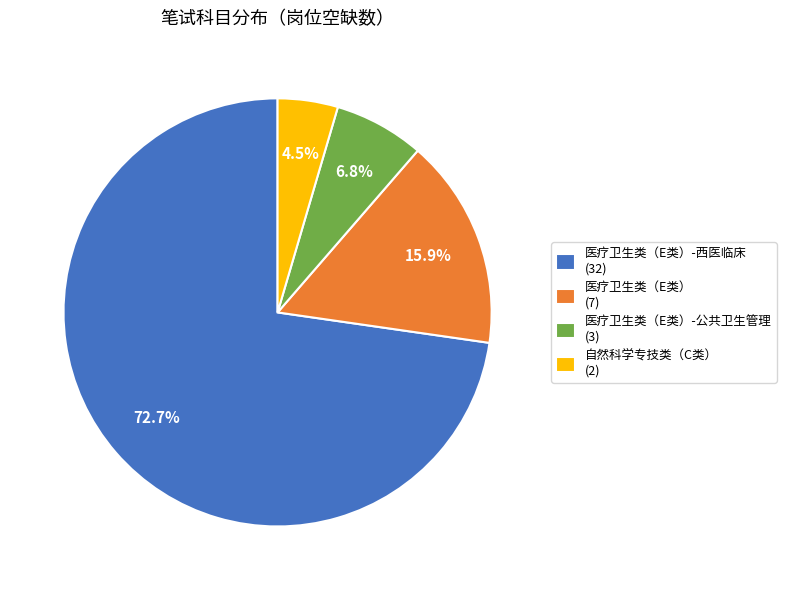

Combined, what portion of the pie is 医疗卫生类（E类）-公共卫生管理 (3) and 医疗卫生类（E类） (7)?

22.7%